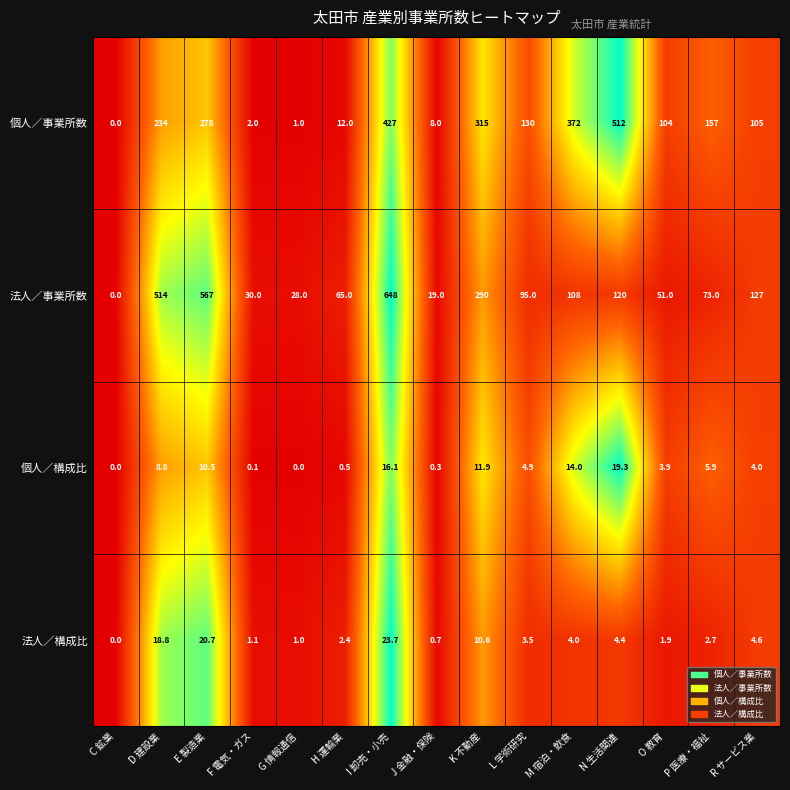

What is the average value of the 個人／事業所数 series?

177.1